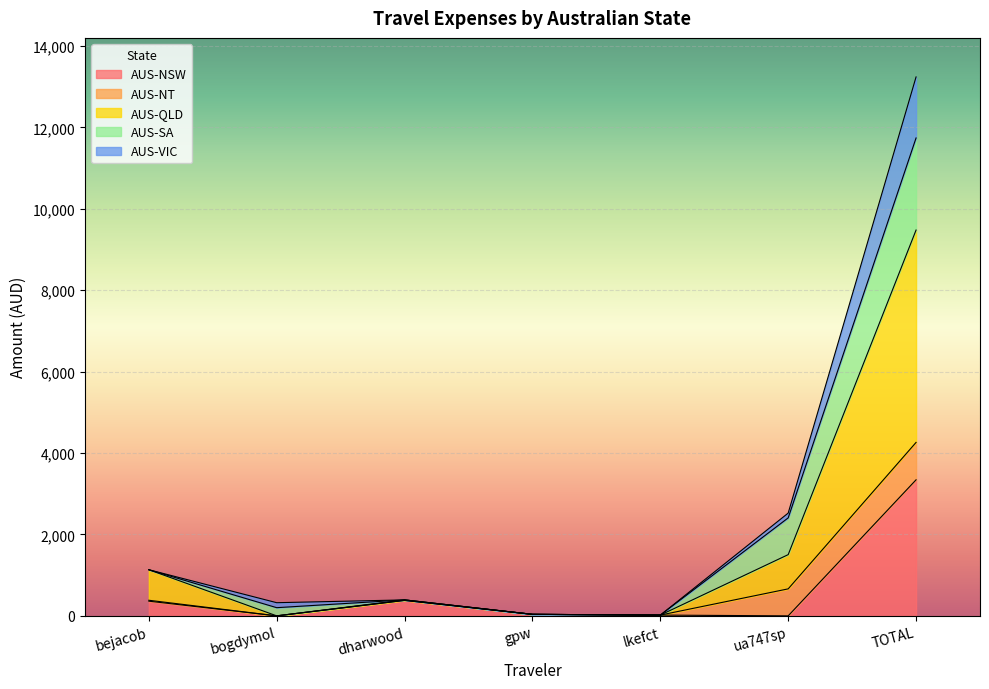

What is the value of the AUS-VIC point at the 5th from the left?

18.8